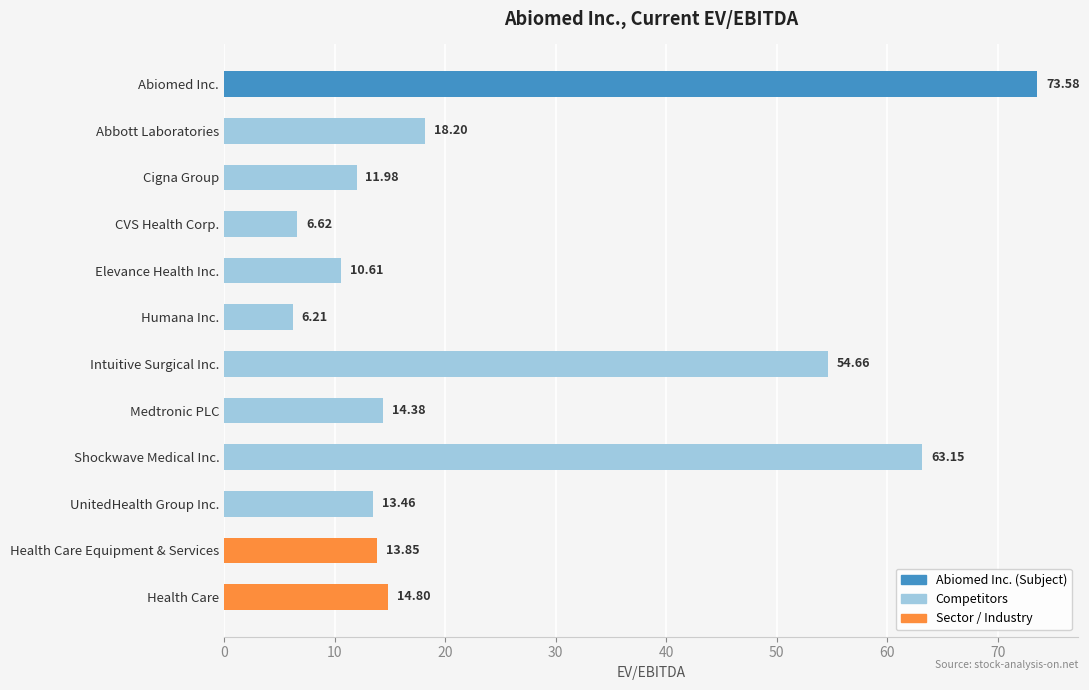

What is the label of the 12th bar from the bottom?

Abiomed Inc.